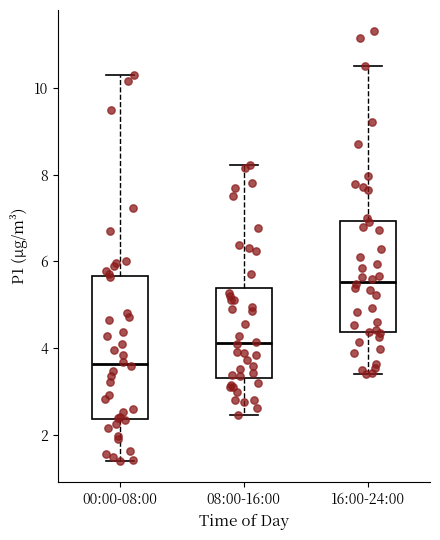

Which box is the tallest, from its lower edge to its upper edge?

00:00-08:00